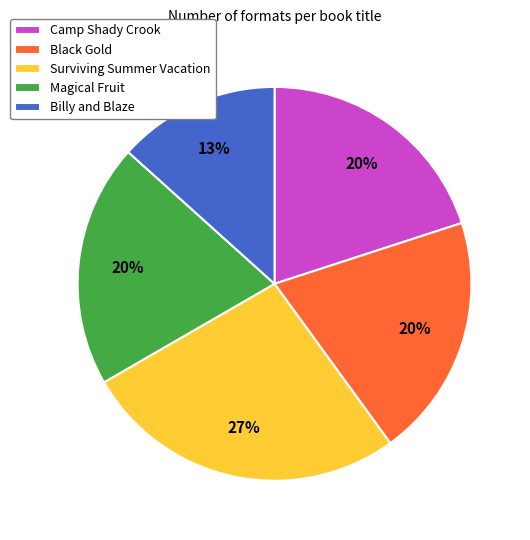

What is the ratio of the value at Magical Fruit to the value at Black Gold?

1.0